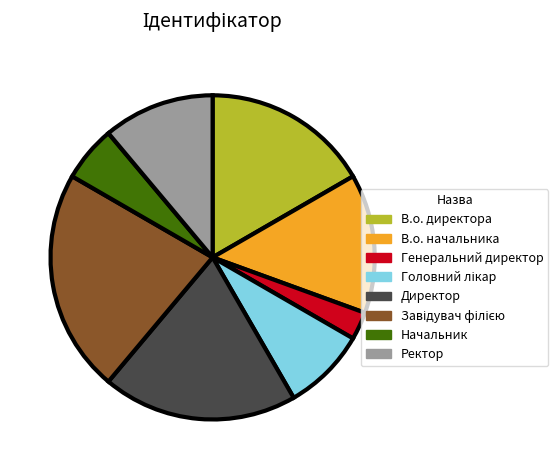

True or false: В.о. директора accounts for 17% of the total.

True